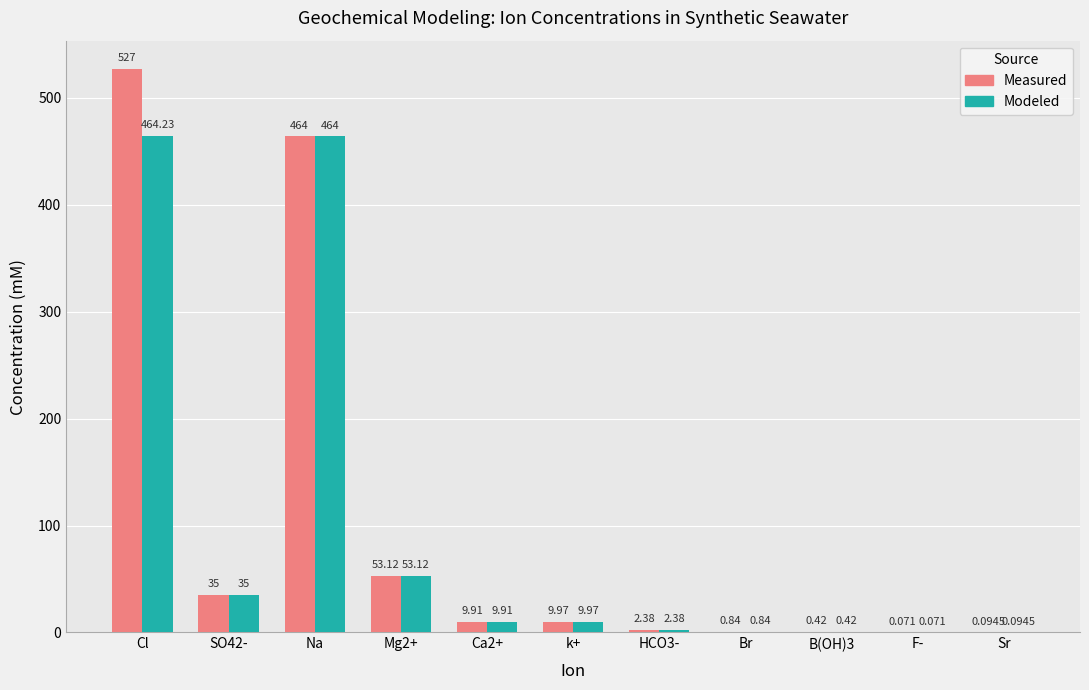

Is the value of Measured at k+ greater than the value of Modeled at Mg2+?

No